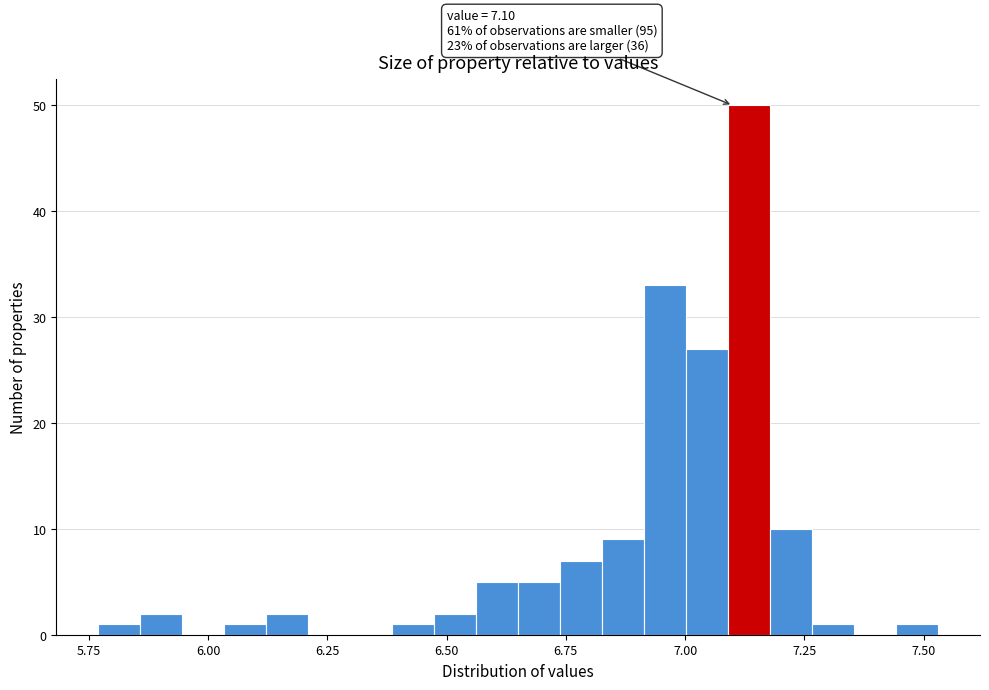

Around what value on the x-axis is the tallest bar? Give the approximate position of its centre, as read against the axis.

7.15